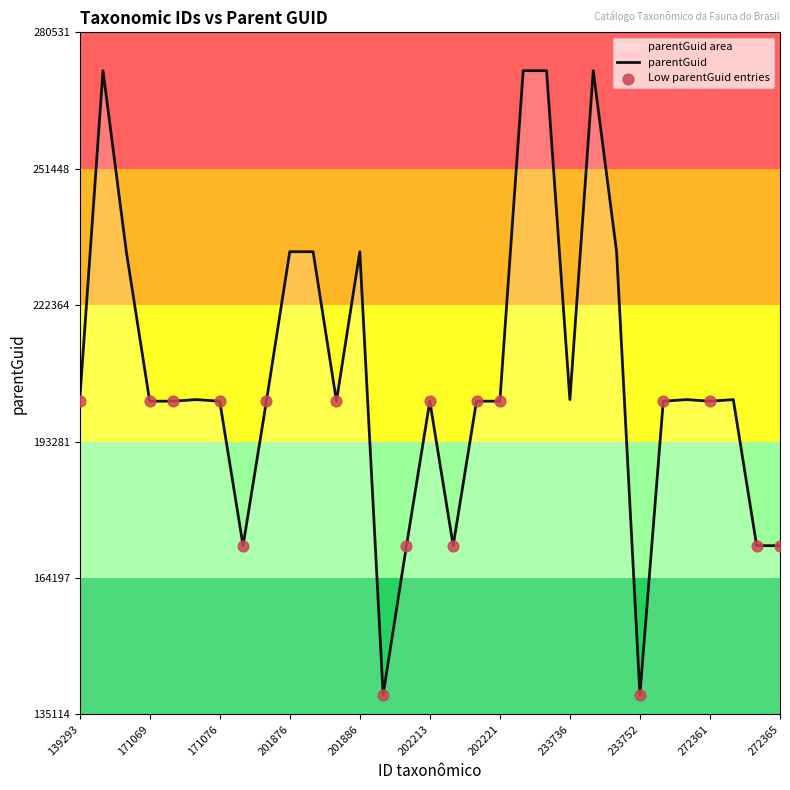

What is the change in value from 171084 to 171069?

+30799